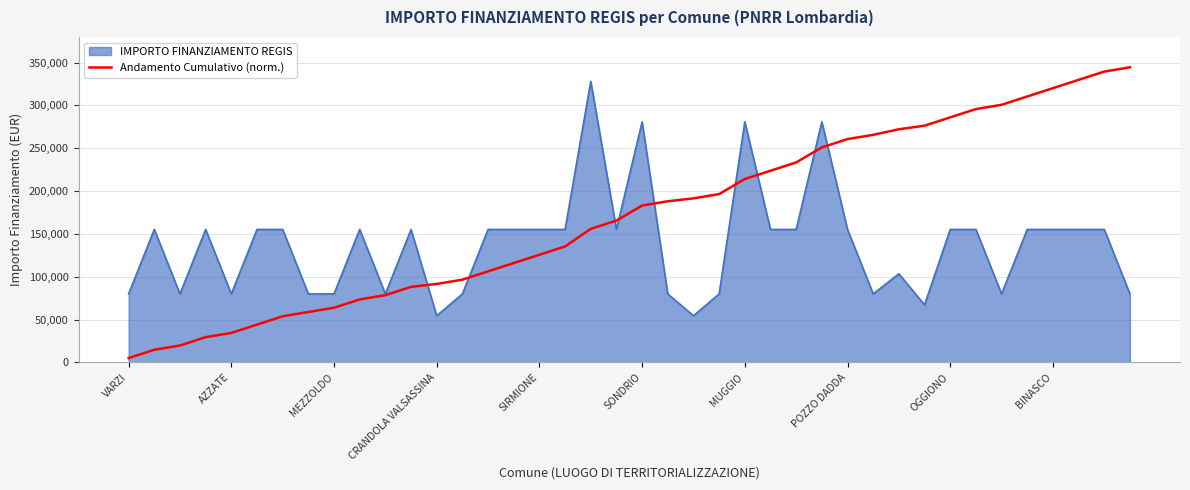

Which series has the largest range (max minus min)?

Andamento Cumulativo (norm.)